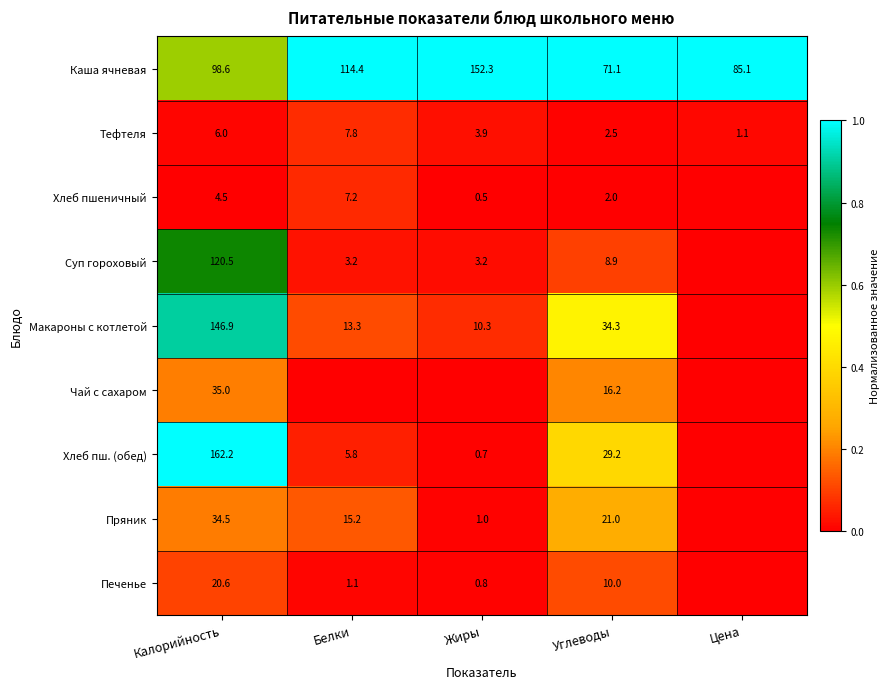

At how many categories does at least one series exceed 0?

5